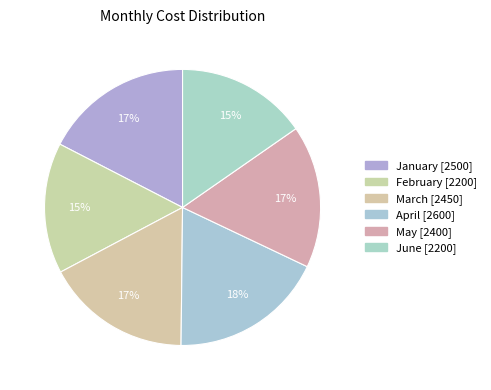

True or false: April accounts for 23% of the total.

False